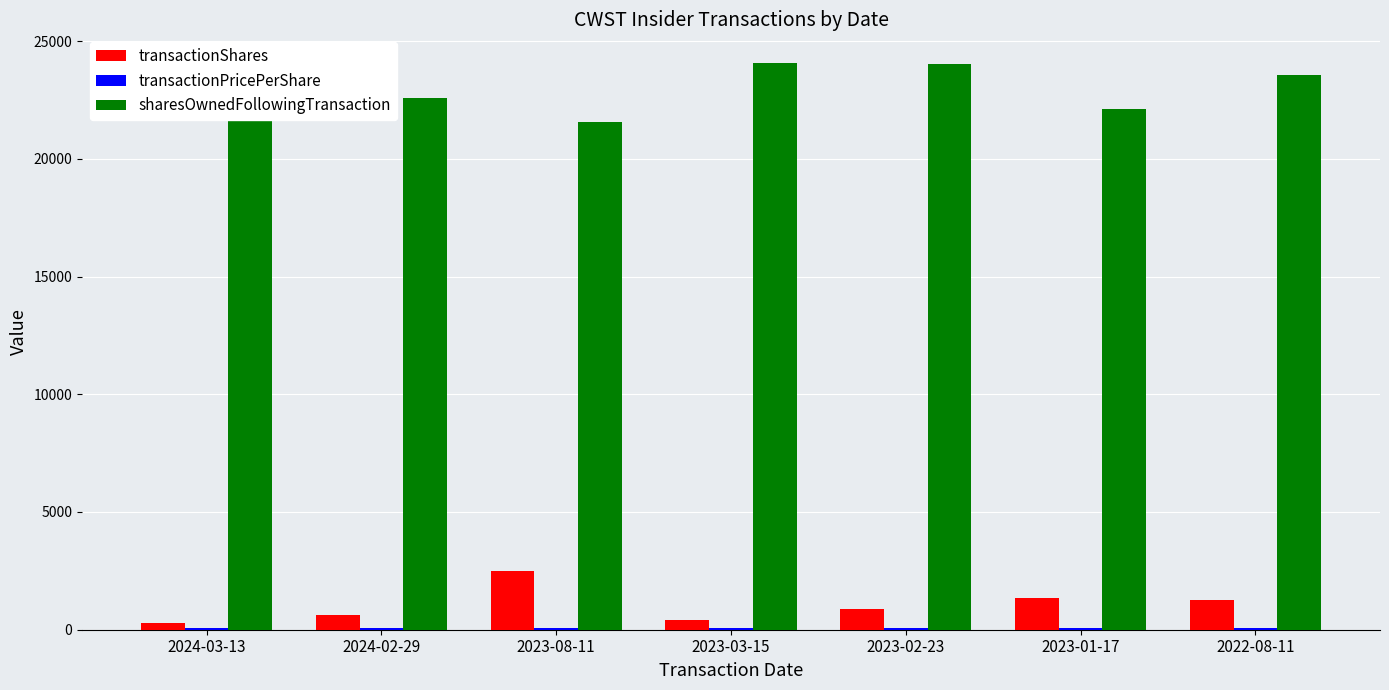

What is the greatest value displayed?

24081.0